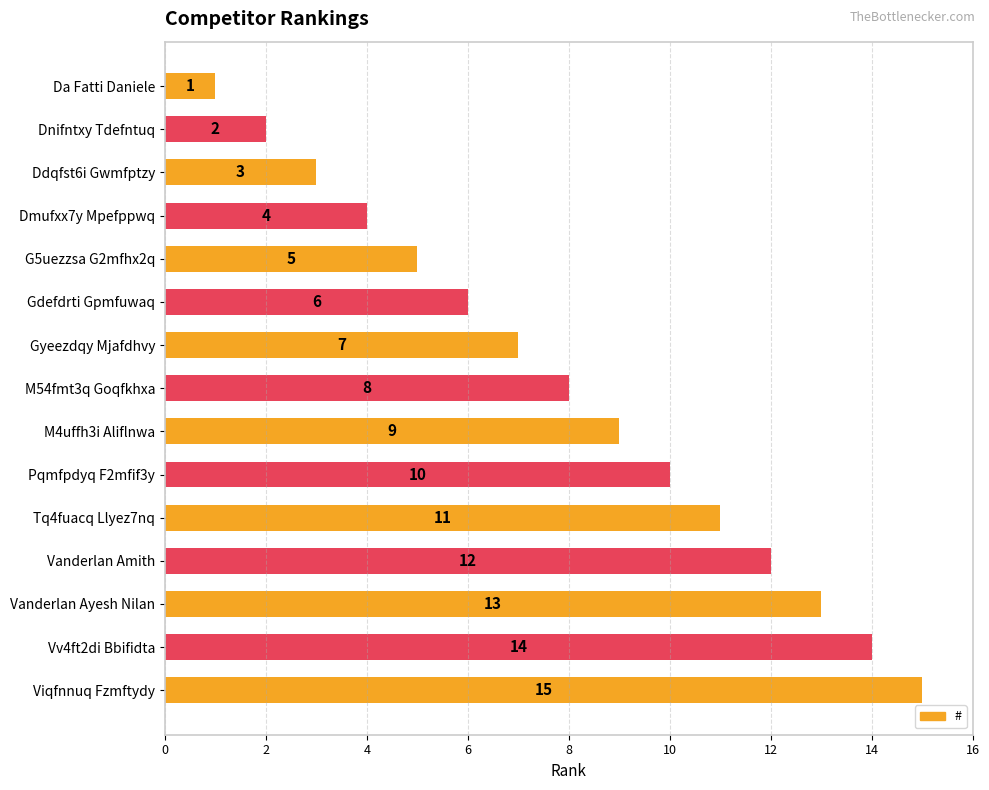

List the labels in order of value, largest first.

Viqfnnuq Fzmftydy, Vv4ft2di Bbifidta, Vanderlan Ayesh Nilan, Vanderlan Amith, Tq4fuacq Llyez7nq, Pqmfpdyq F2mfif3y, M4uffh3i Aliflnwa, M54fmt3q Goqfkhxa, Gyeezdqy Mjafdhvy, Gdefdrti Gpmfuwaq, G5uezzsa G2mfhx2q, Dmufxx7y Mpefppwq, Ddqfst6i Gwmfptzy, Dnifntxy Tdefntuq, Da Fatti Daniele